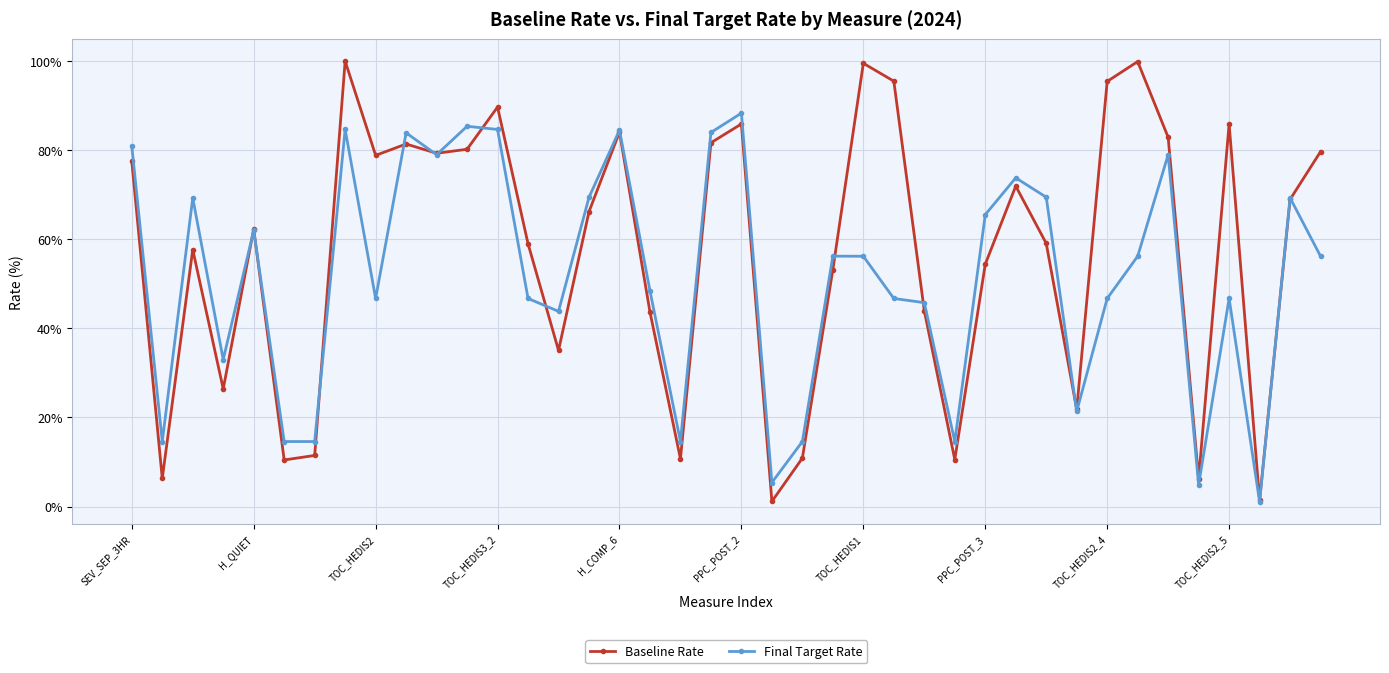

What is the maximum value for Final Target Rate?

88.3